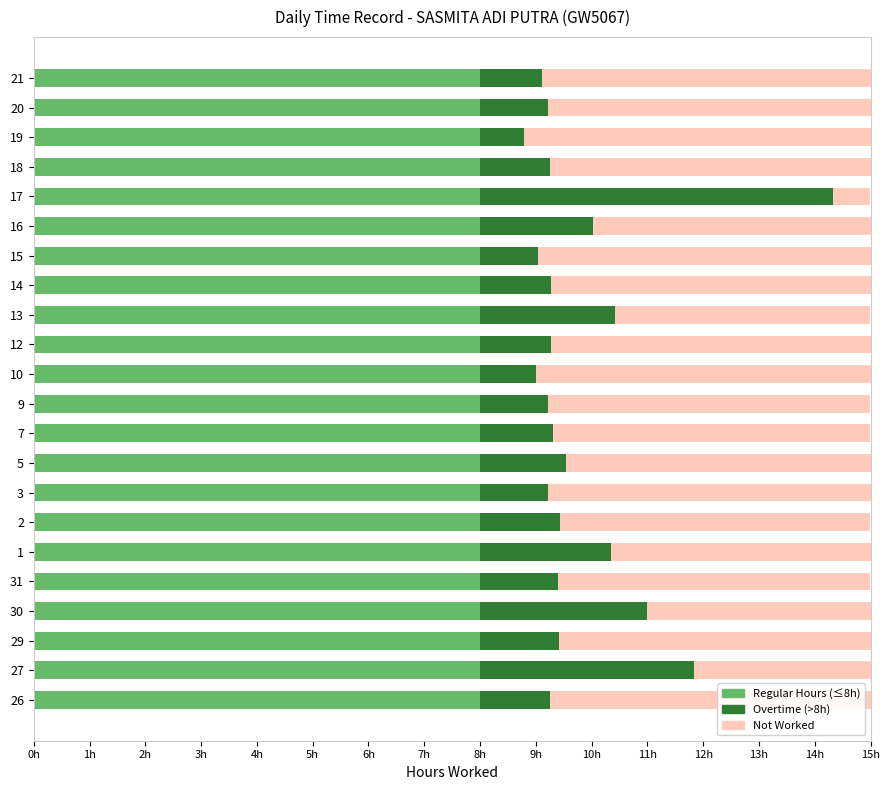

What are all the series names shown in the legend?

Regular Hours (≤8h), Overtime (>8h), Not Worked